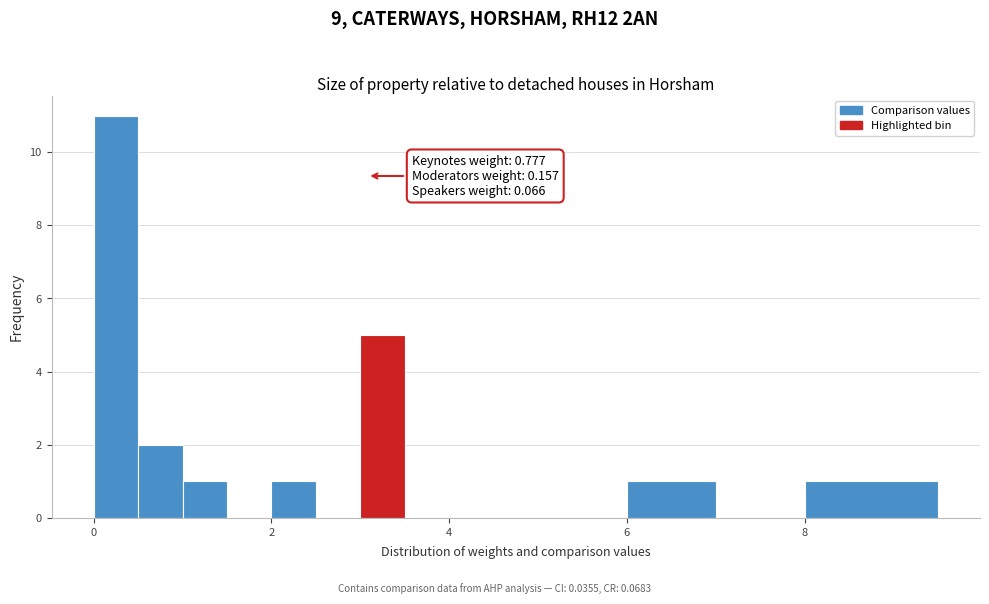

Read against the x-axis, roughly where is the centre of the tallest bar?

0.2